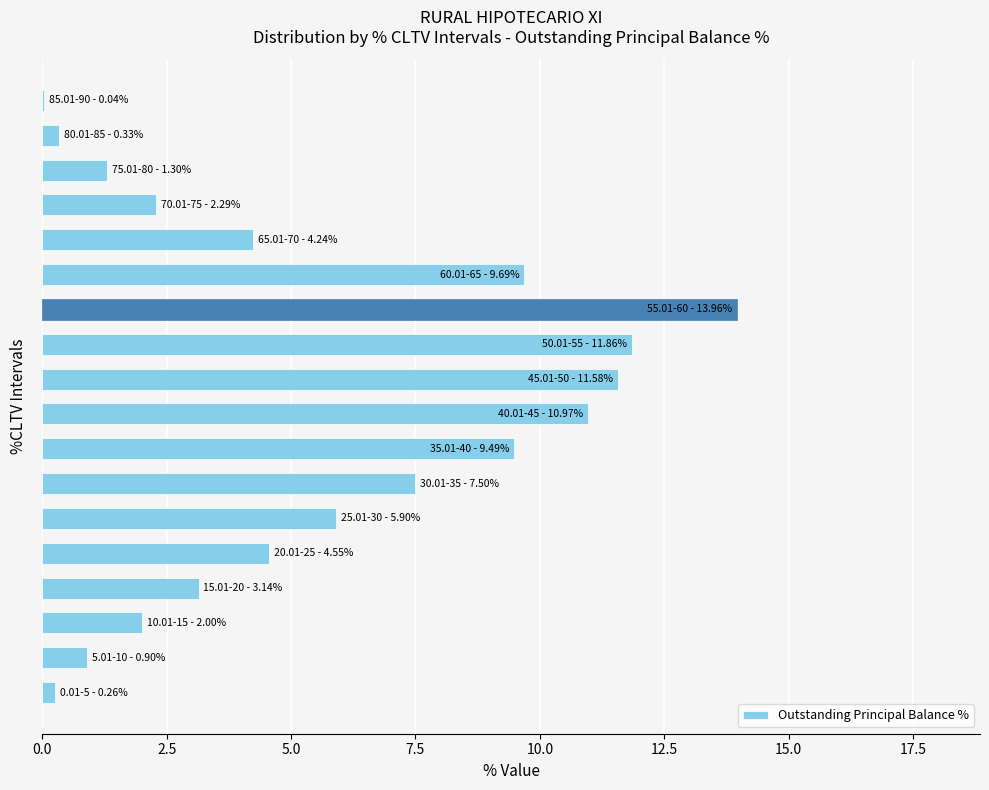

What is the sum of all values?

100.0